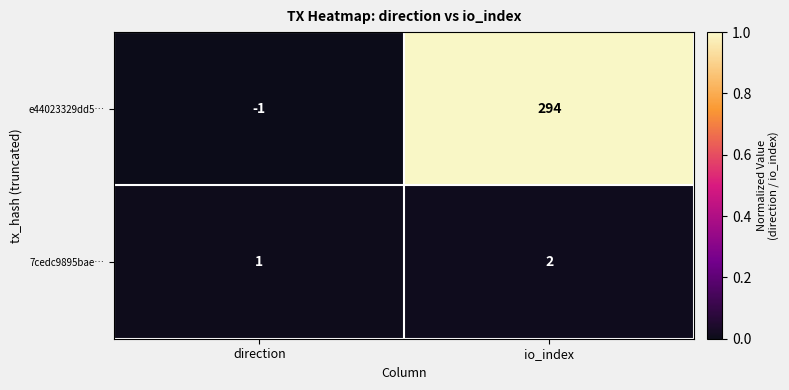

Reading right to left, list all the values displayed in this chart.

e44023329dd5…: io_index=294	direction=-1
7cedc9895bae…: io_index=2	direction=1